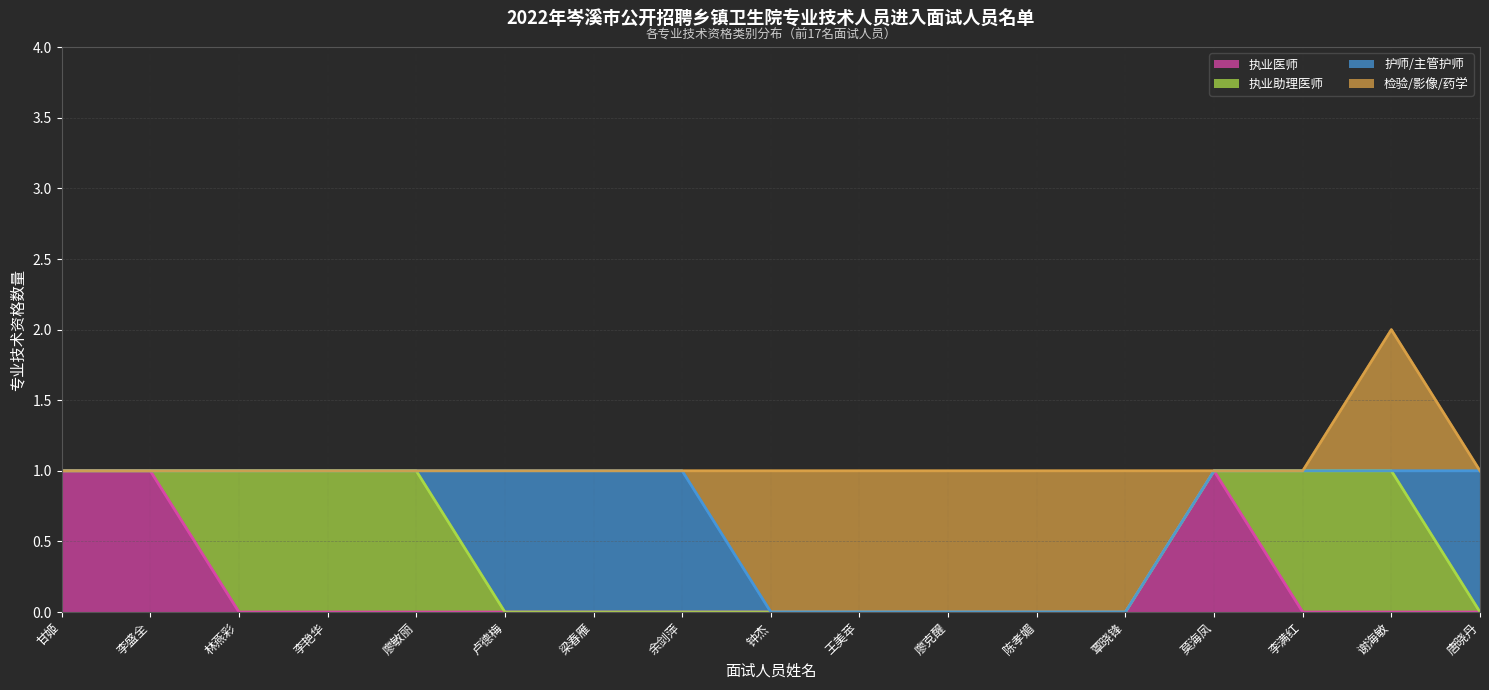

At how many categories does at least one series exceed 0?

17